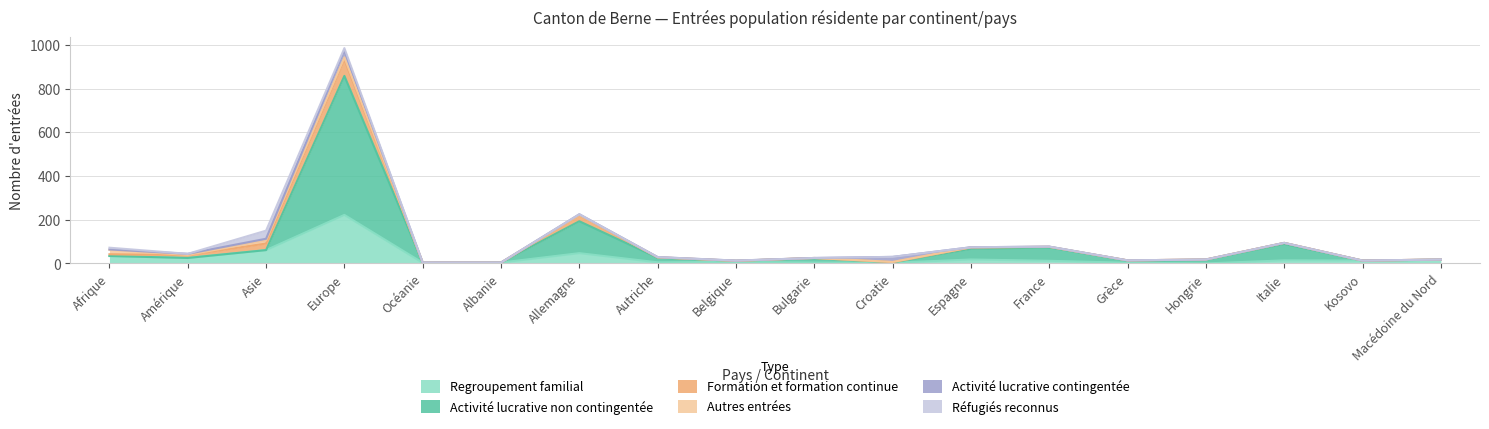

What is the difference between the highest and lowest values at Kosovo?

13